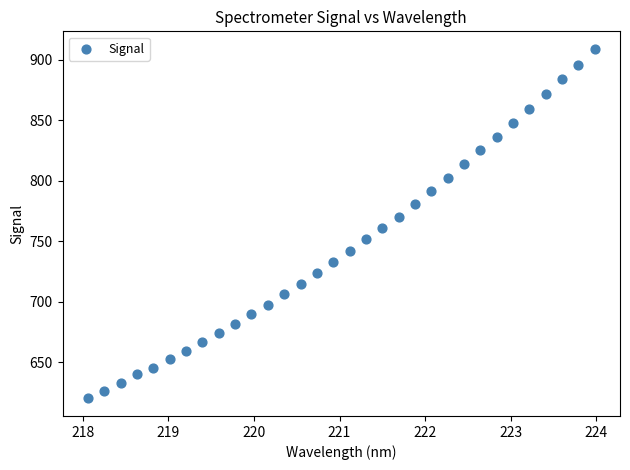

What is the range of X values (max minus min)?

5.9